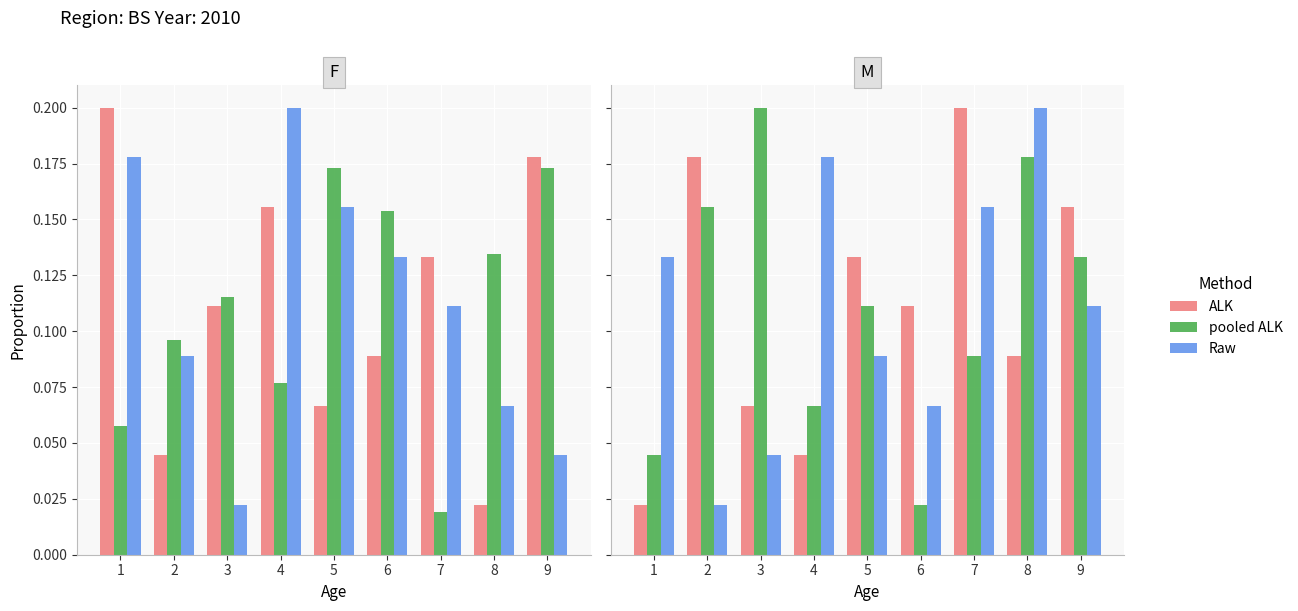

Reading left to right, extract all data points from this chart.

ALK: 1=0.0	2=0.2	3=0.1	4=0.0	5=0.1	6=0.1	7=0.2	8=0.1	9=0.2
pooled ALK: 1=0.0	2=0.2	3=0.2	4=0.1	5=0.1	6=0.0	7=0.1	8=0.2	9=0.1
Raw: 1=0.1	2=0.0	3=0.0	4=0.2	5=0.1	6=0.1	7=0.2	8=0.2	9=0.1